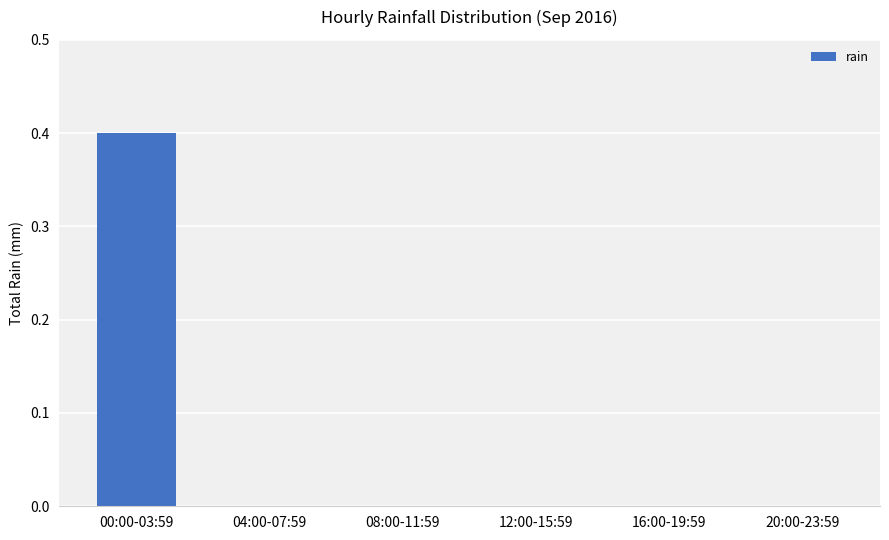

Count the number of data series in this chart.

1